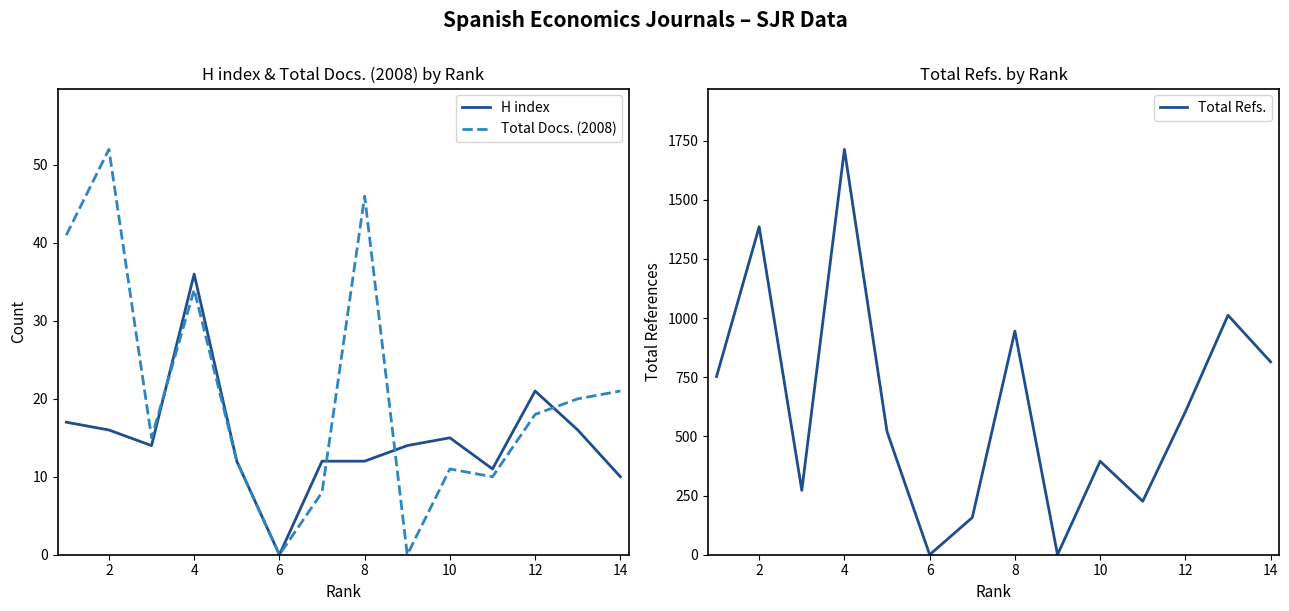

Count the number of data series in this chart.

3